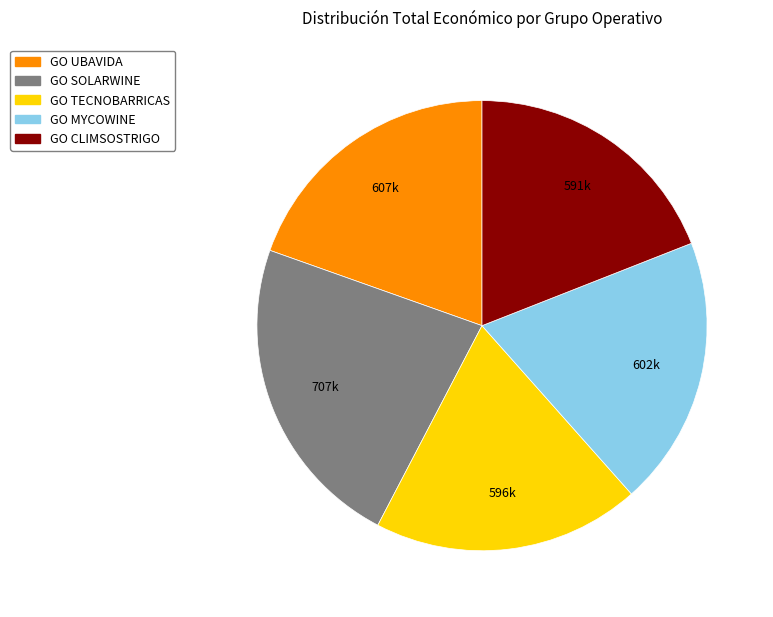

The GO CLIMSOSTRIGO slice represents 30% of the pie. True or false?

False